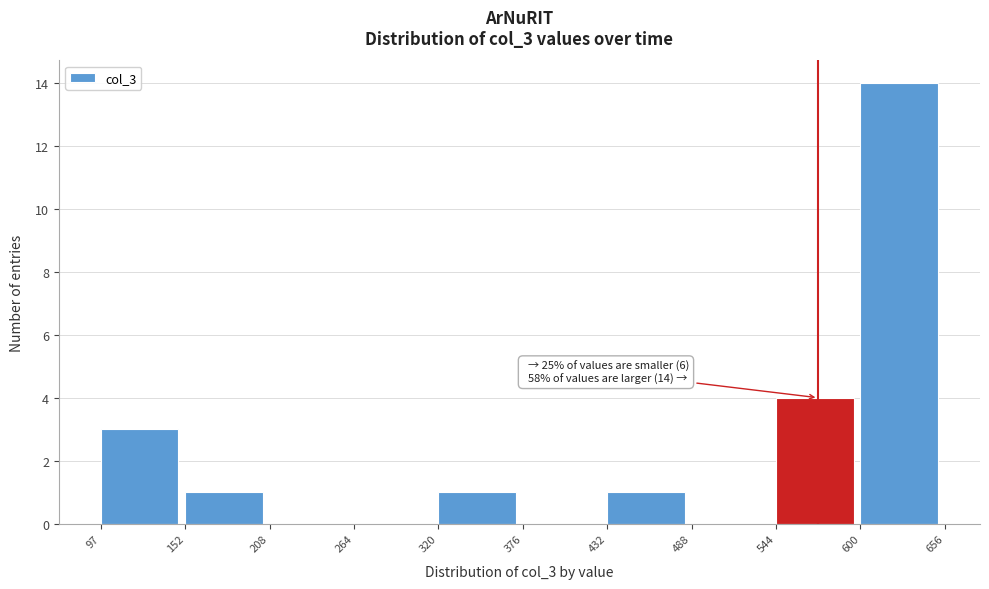

Over which range of the x-axis is the bar tallest?

600 to 656